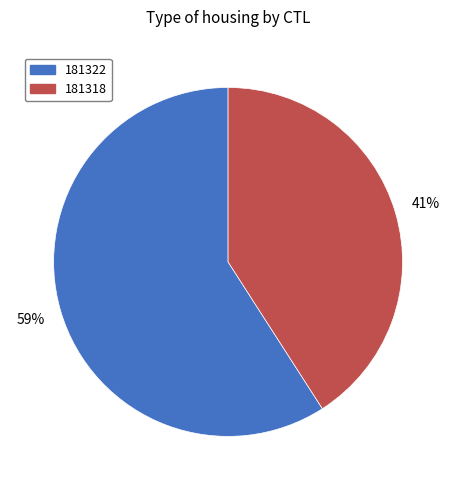

What is the largest slice in the pie chart?

181322